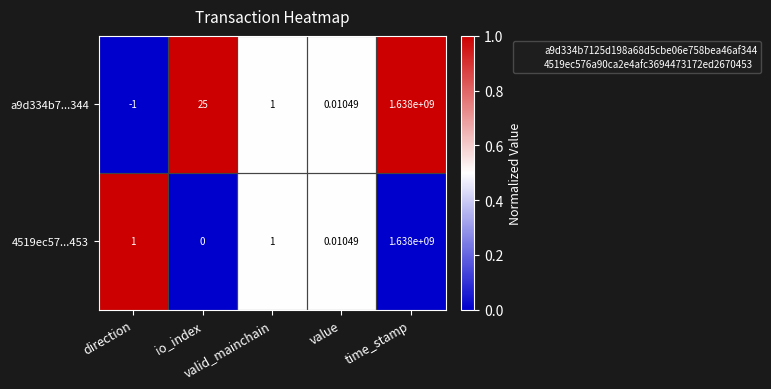

Reading left to right, transcribe all the data shown in this chart.

a9d334b7...344: direction=-1.0	io_index=25.0	valid_mainchain=1.0	value=0.0	time_stamp=1638000000.0
4519ec57...453: direction=1.0	io_index=0.0	valid_mainchain=1.0	value=0.0	time_stamp=1638000000.0